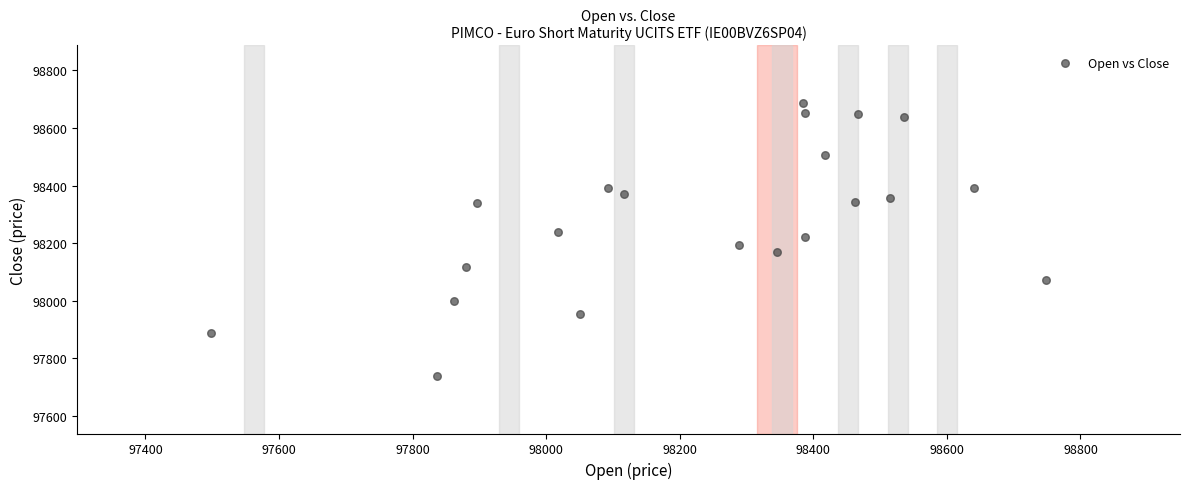

What is the range of Y values (max minus min)?

949